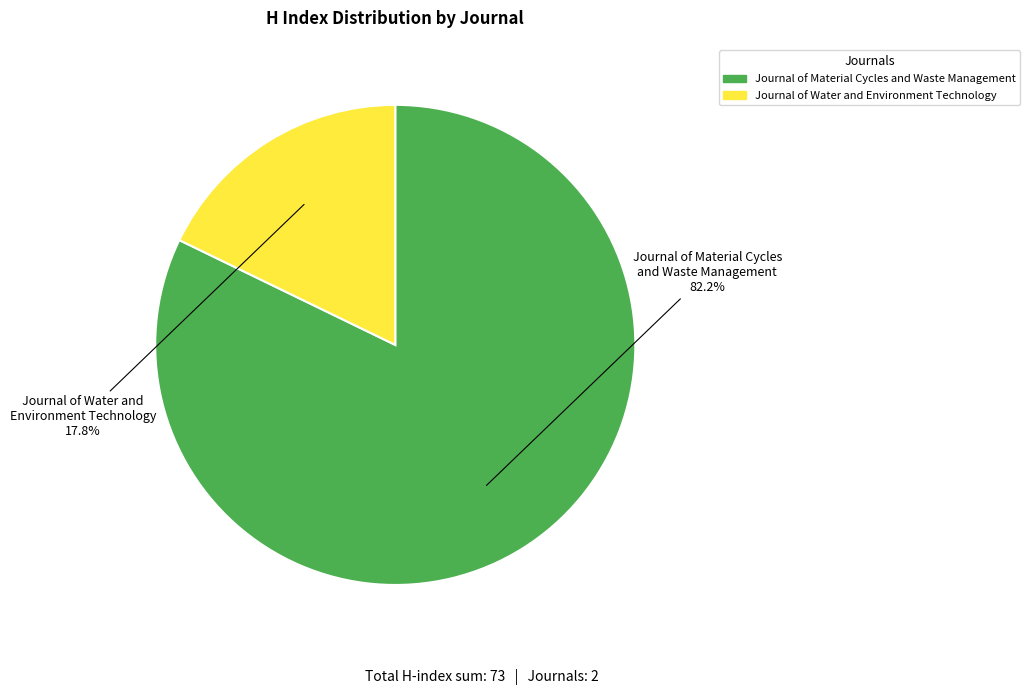

Which category has the smallest portion of the pie?

Journal of Water and Environment Technology